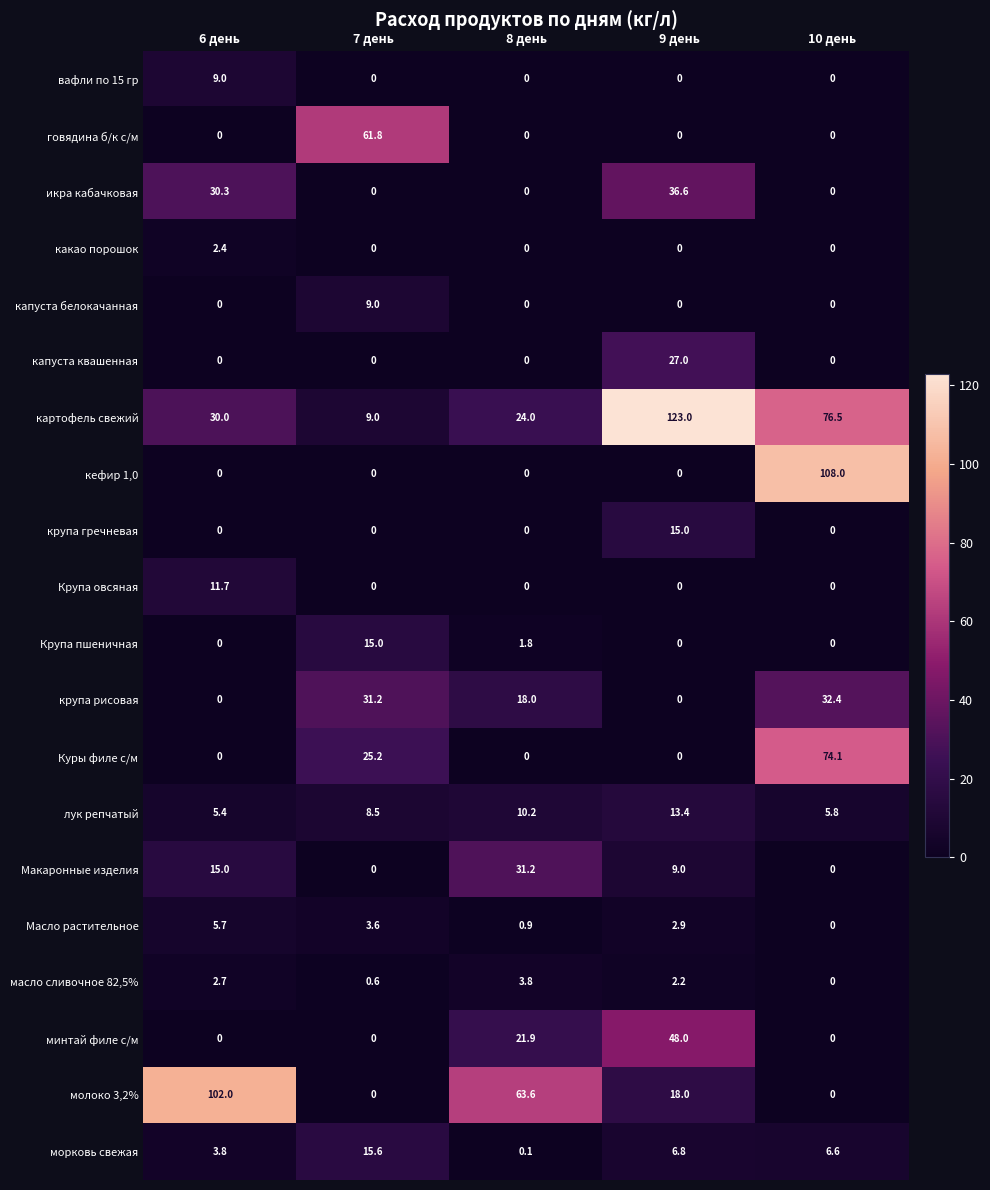

Which series changed the most between 7 день and 9 день?

картофель свежий